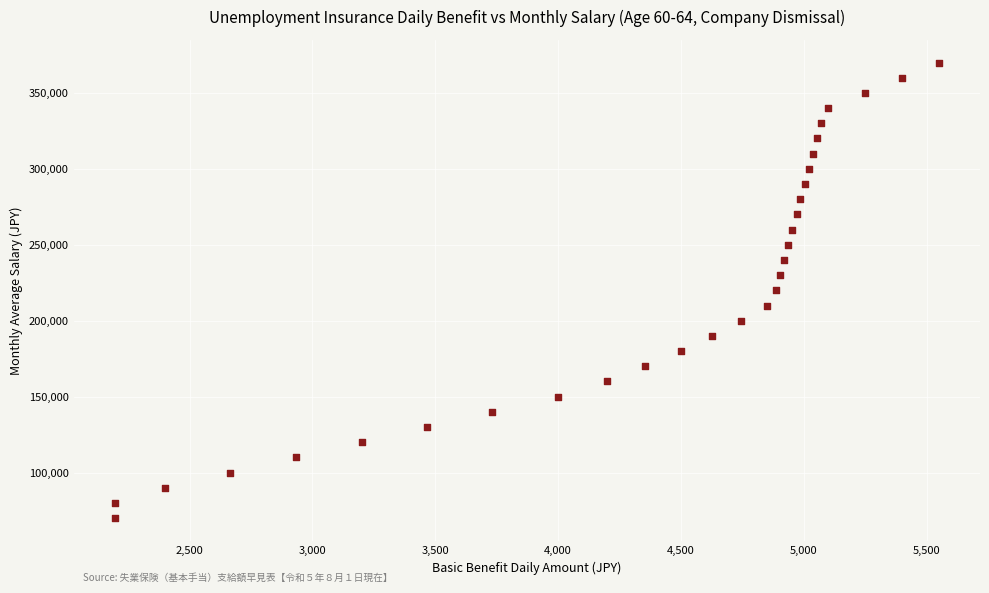

What is the range of Y values (max minus min)?

300000